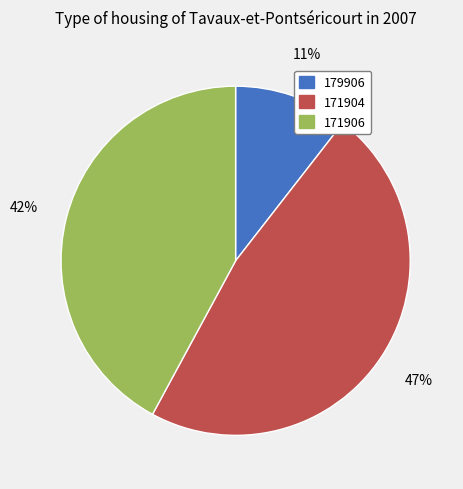

Rank the categories by value from highest to lowest.

171904, 171906, 179906